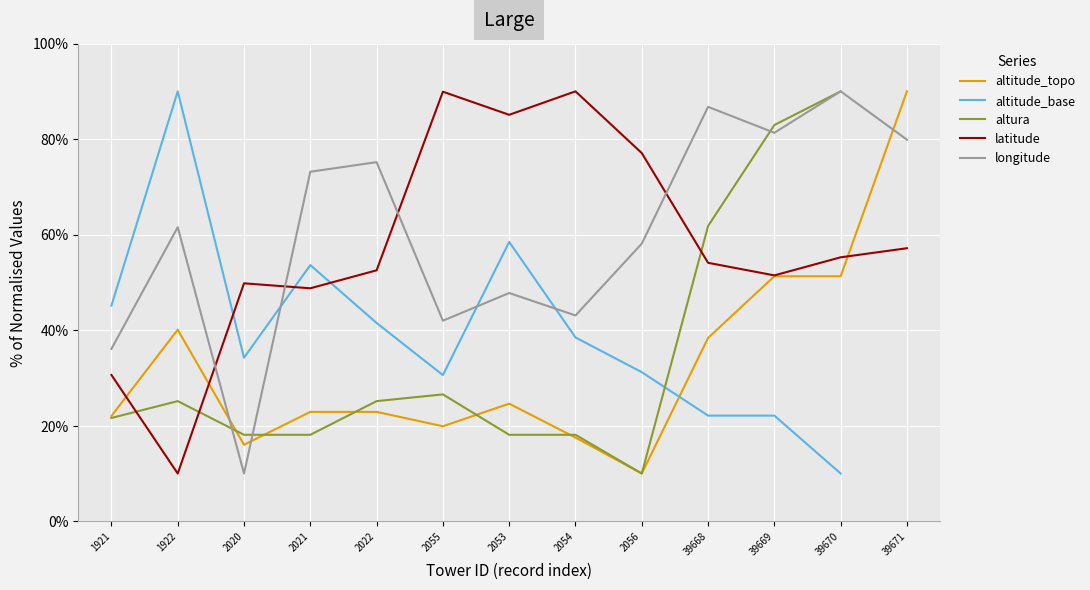

Is it true that longitude equals 43.1 at 2054?

True